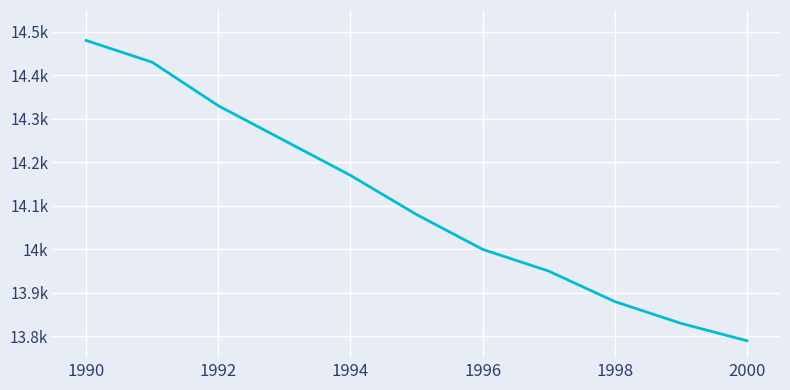

Is this an area chart (filled region under the line)?

No